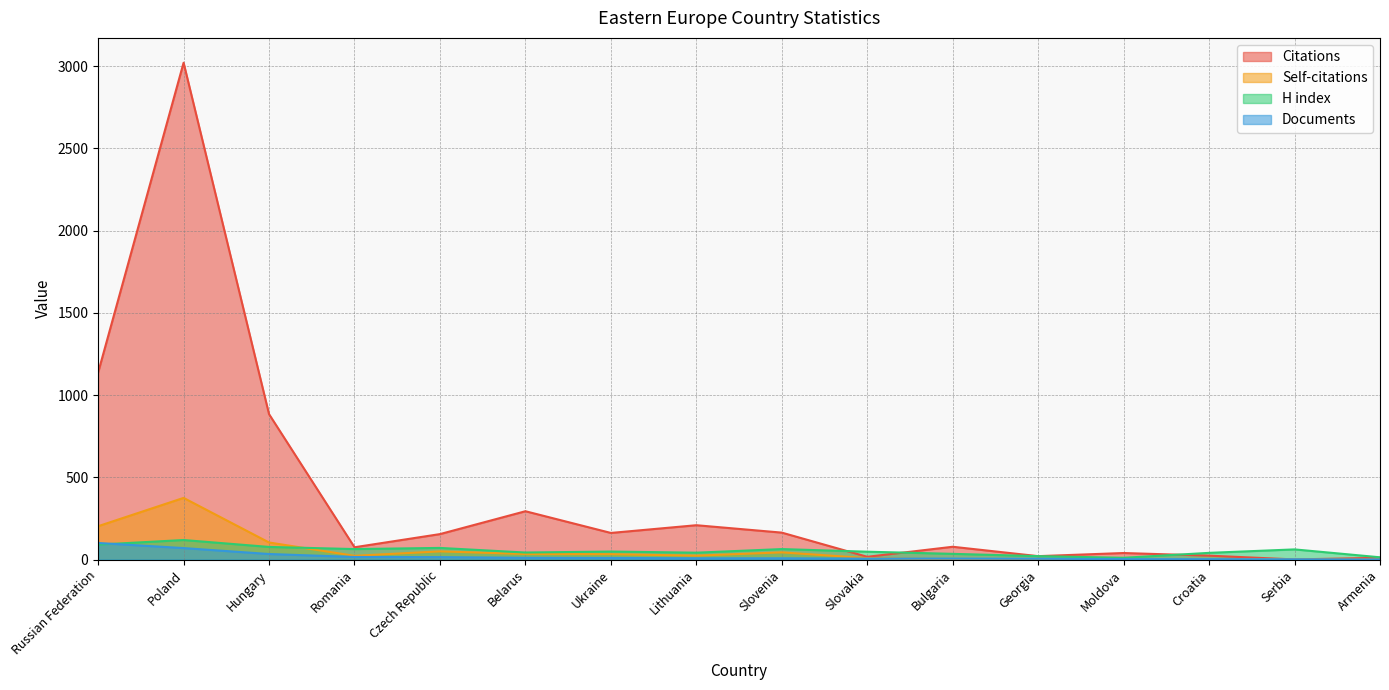

What is the spread (max minus min) of values at Slovenia?

156